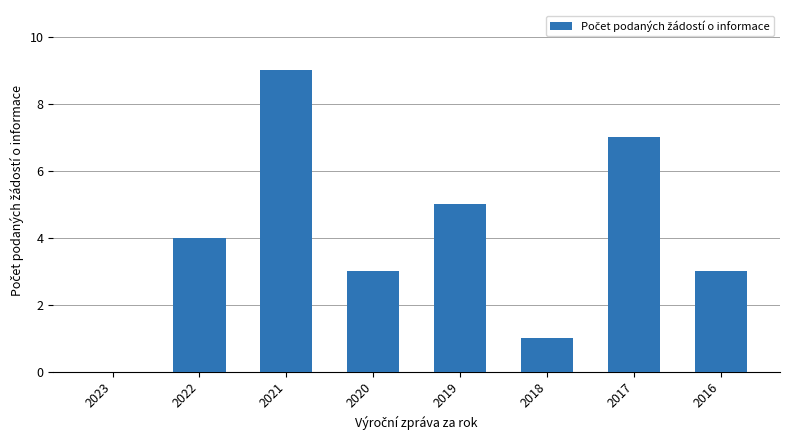

Between 2021 and 2018, which is larger?

2021